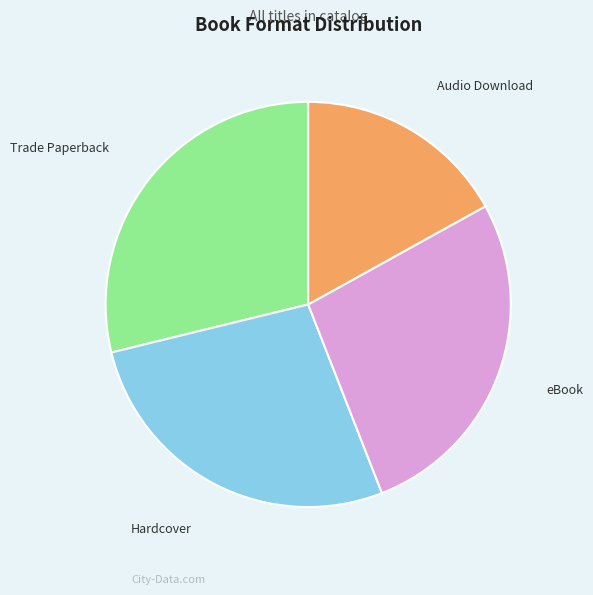

Count the number of slices in the pie.

4